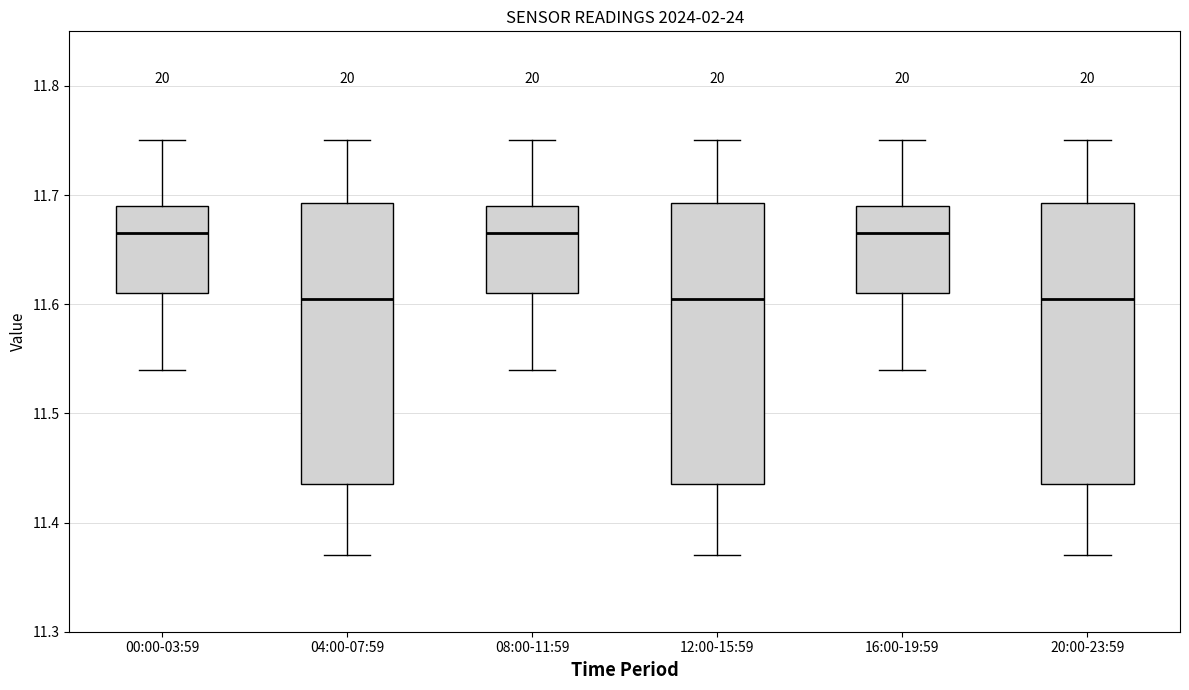

Reading left to right, read every box against the y-axis: the position of its median line, the range the box covers, and the ends of its whiskers. The values are not printed on the chart, so give them approximately, as read against the axis.

00:00-03:59: median 11.67, box 11.61 to 11.69, whiskers 11.54 to 11.75
04:00-07:59: median 11.61, box 11.44 to 11.69, whiskers 11.37 to 11.75
08:00-11:59: median 11.67, box 11.61 to 11.69, whiskers 11.54 to 11.75
12:00-15:59: median 11.61, box 11.44 to 11.69, whiskers 11.37 to 11.75
16:00-19:59: median 11.67, box 11.61 to 11.69, whiskers 11.54 to 11.75
20:00-23:59: median 11.61, box 11.44 to 11.69, whiskers 11.37 to 11.75